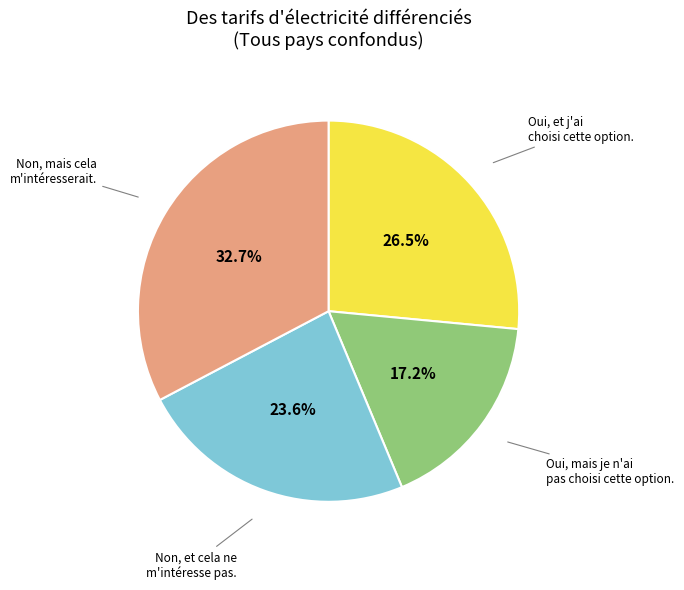

Is there any slice that represents more than half of the pie?

No